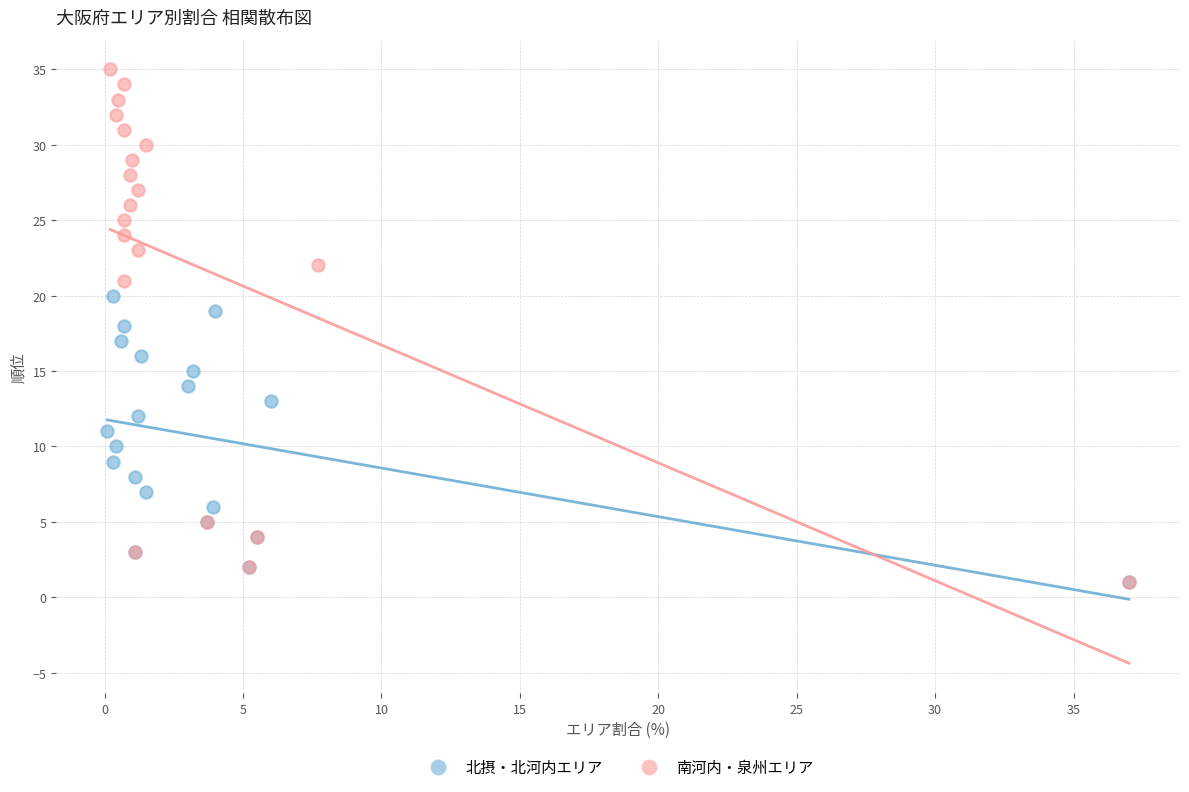

Which series contains the highest Y value?

南河内・泉州エリア